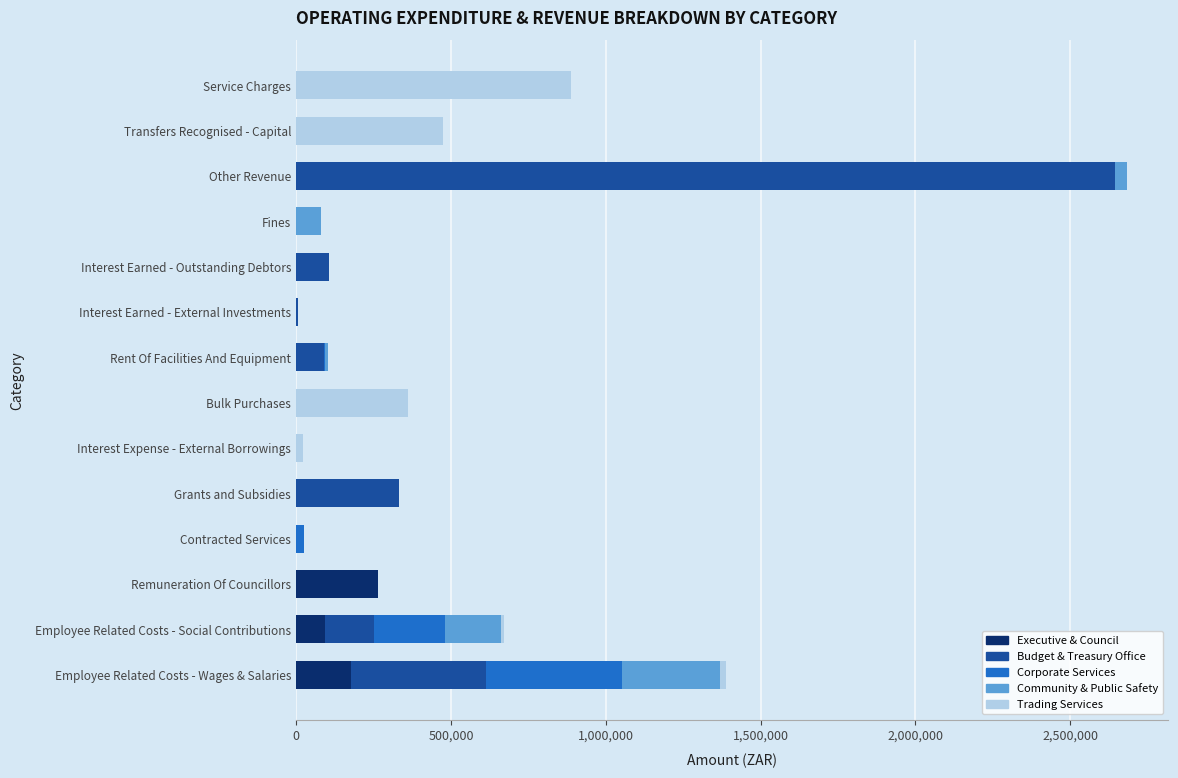

The value of Executive & Council at Other Revenue is 0. True or false?

True